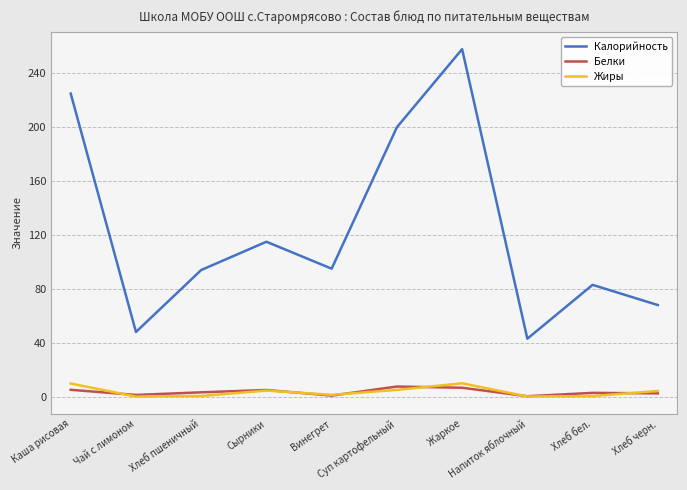

True or false: Белки and Жиры cross at least once.

True